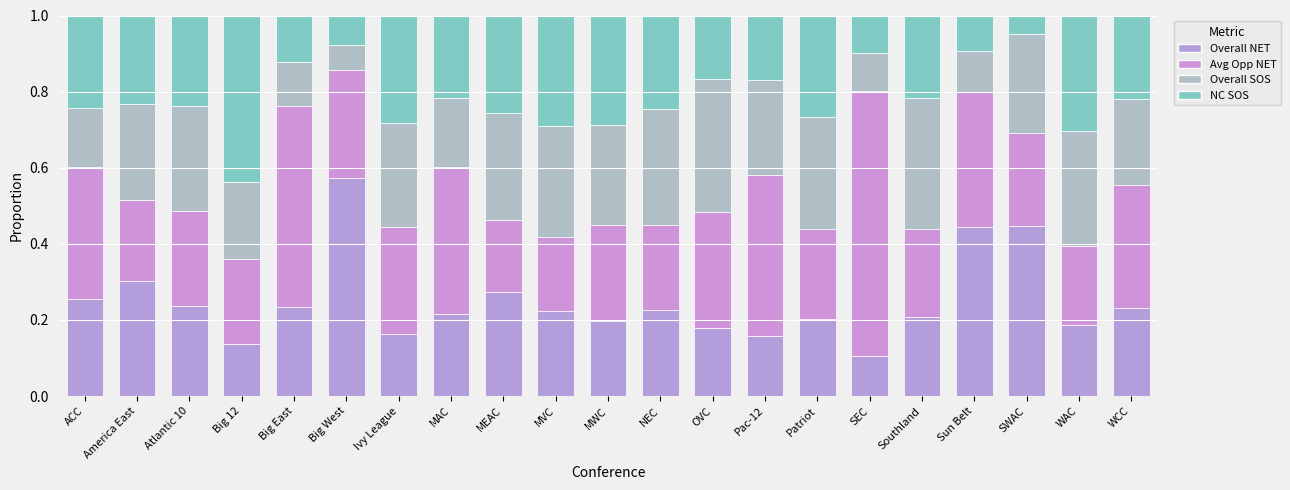

What is the sum of the Overall SOS values at Big West and OVC?

0.4